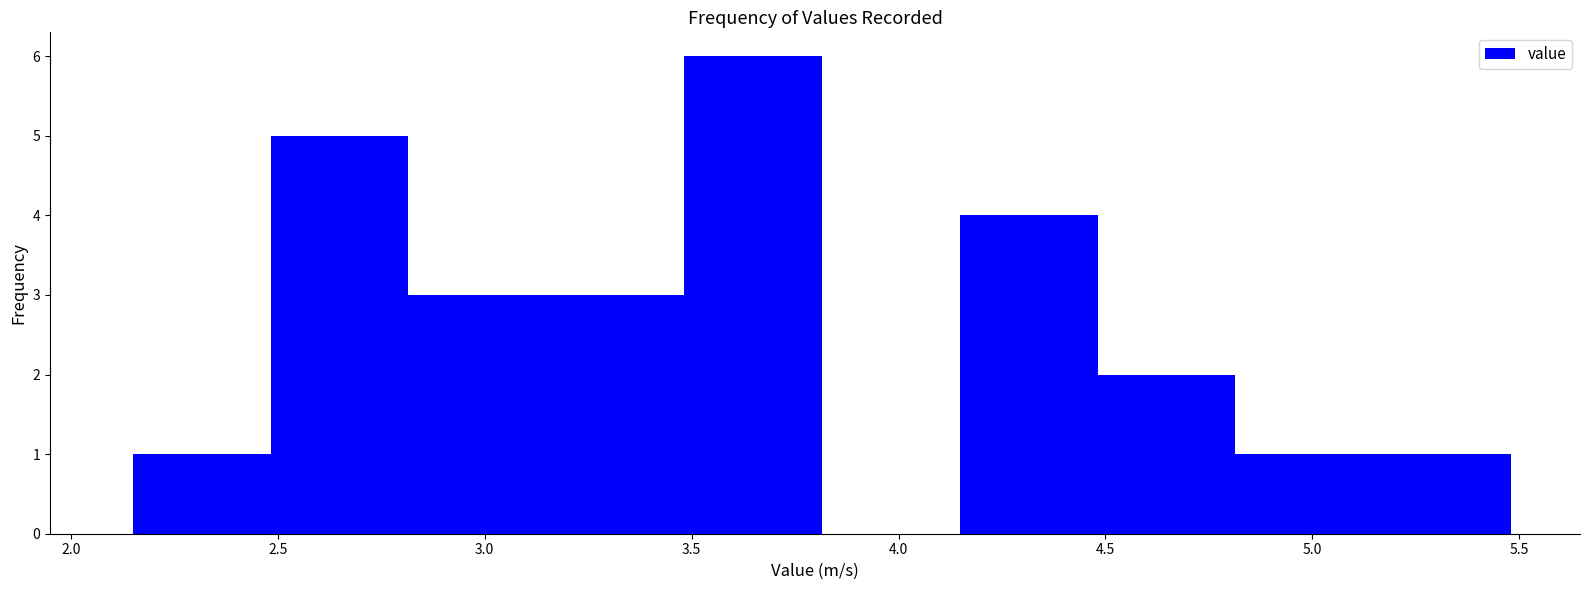

Reading left to right, transcribe this chart: for each bar, give the range it covers on the x-axis and its height. Neither the bar edges nor the heights are printed on the chart, so give them approximately, as read against the axes.

2.15 to 2.50: 1
2.50 to 2.80: 5
2.80 to 3.15: 3
3.15 to 3.50: 3
3.50 to 3.80: 6
3.80 to 4.15: 0
4.15 to 4.50: 4
4.50 to 4.80: 2
4.80 to 5.15: 1
5.15 to 5.50: 1